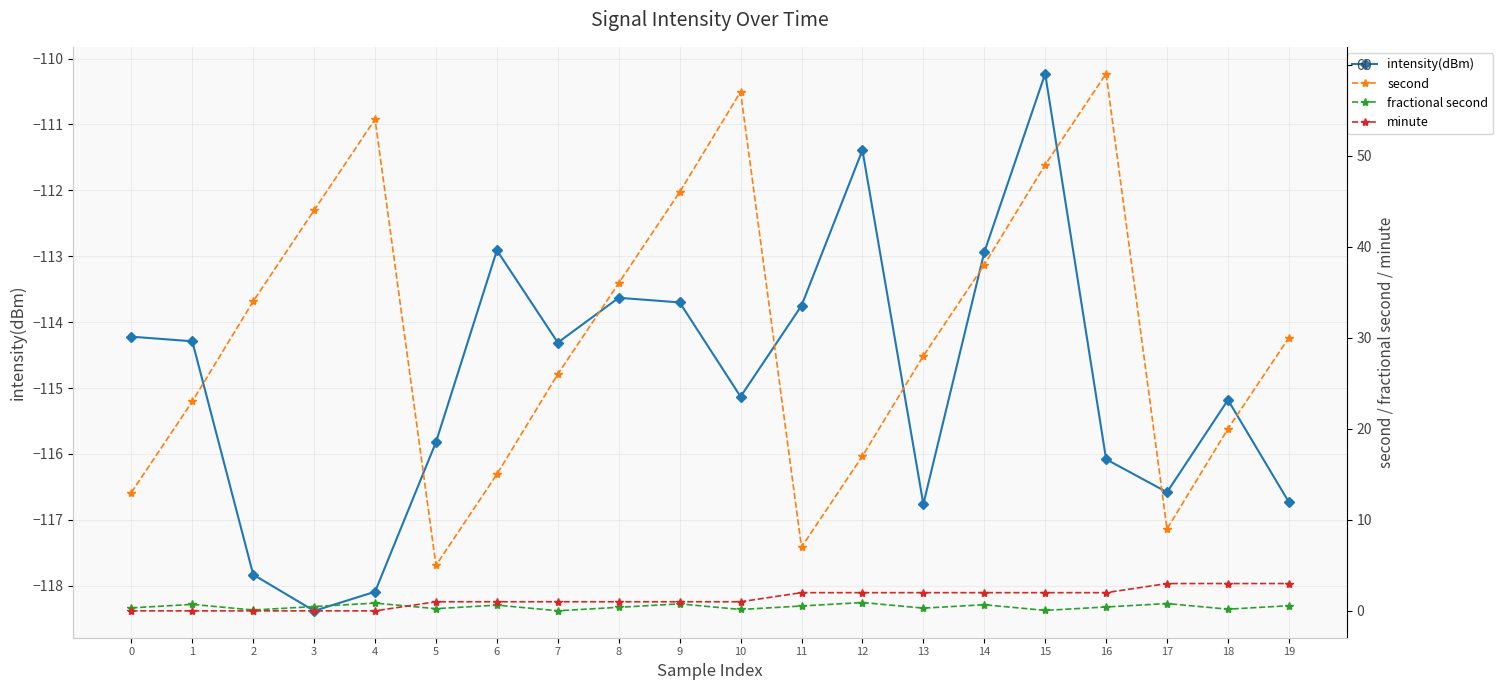

Reading right to left, extract all data points from this chart.

intensity(dBm): 19=-116.7	18=-115.2	17=-116.6	16=-116.1	15=-110.2	14=-112.9	13=-116.8	12=-111.4	11=-113.8	10=-115.1	9=-113.7	8=-113.6	7=-114.3	6=-112.9	5=-115.8	4=-118.1	3=-118.4	2=-117.8	1=-114.3	0=-114.2
second: 19=30.0	18=20.0	17=9.0	16=59.0	15=49.0	14=38.0	13=28.0	12=17.0	11=7.0	10=57.0	9=46.0	8=36.0	7=26.0	6=15.0	5=5.0	4=54.0	3=44.0	2=34.0	1=23.0	0=13.0
fractional second: 19=0.6	18=0.2	17=0.8	16=0.4	15=0.1	14=0.7	13=0.3	12=0.9	11=0.5	10=0.2	9=0.8	8=0.4	7=0.0	6=0.6	5=0.2	4=0.9	3=0.5	2=0.1	1=0.7	0=0.3
minute: 19=3.0	18=3.0	17=3.0	16=2.0	15=2.0	14=2.0	13=2.0	12=2.0	11=2.0	10=1.0	9=1.0	8=1.0	7=1.0	6=1.0	5=1.0	4=0.0	3=0.0	2=0.0	1=0.0	0=0.0